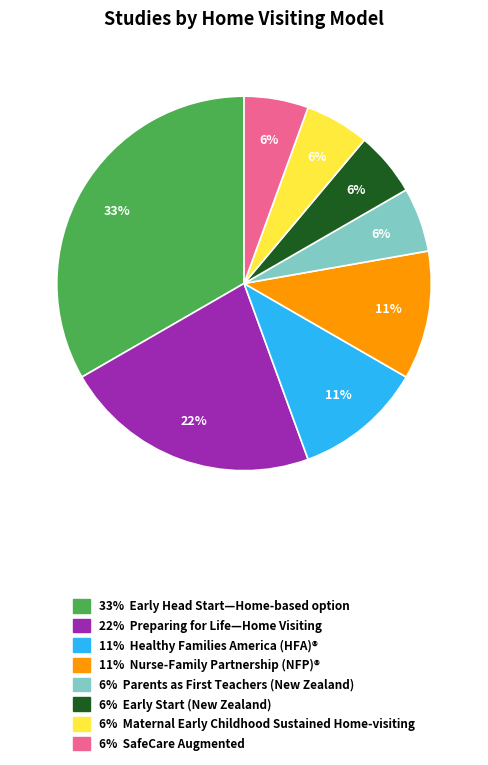

Is there any slice that represents more than half of the pie?

No